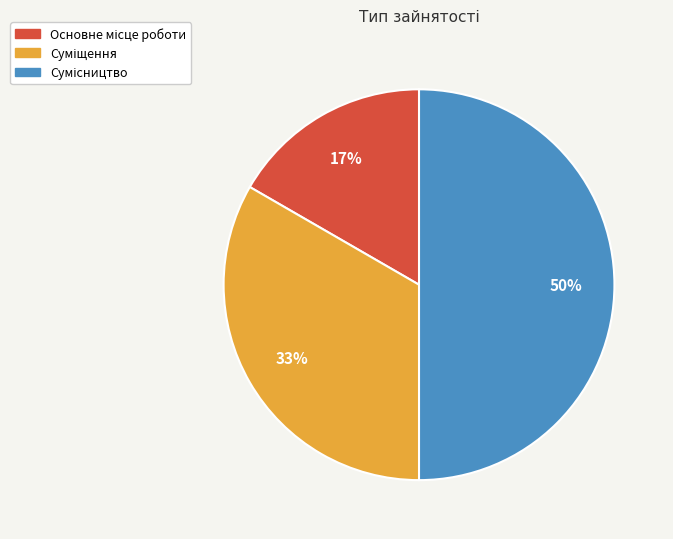

How many segments does this pie chart have?

3